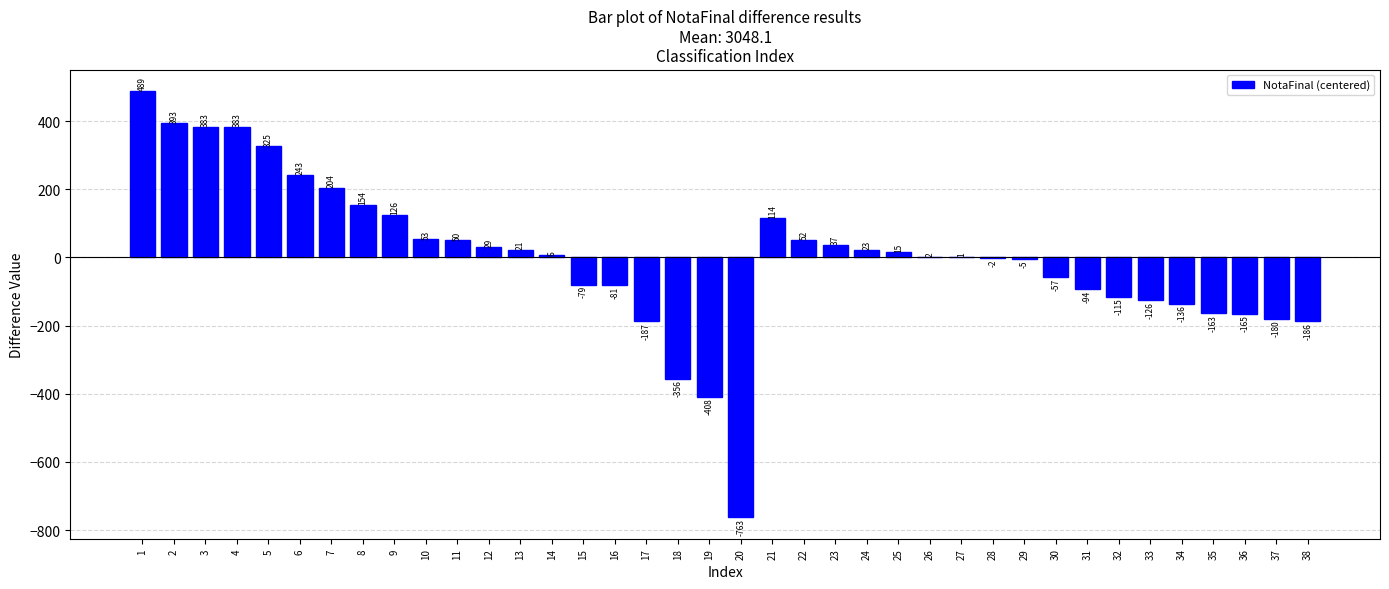

Are the bars grouped side by side (vs. stacked)?

No